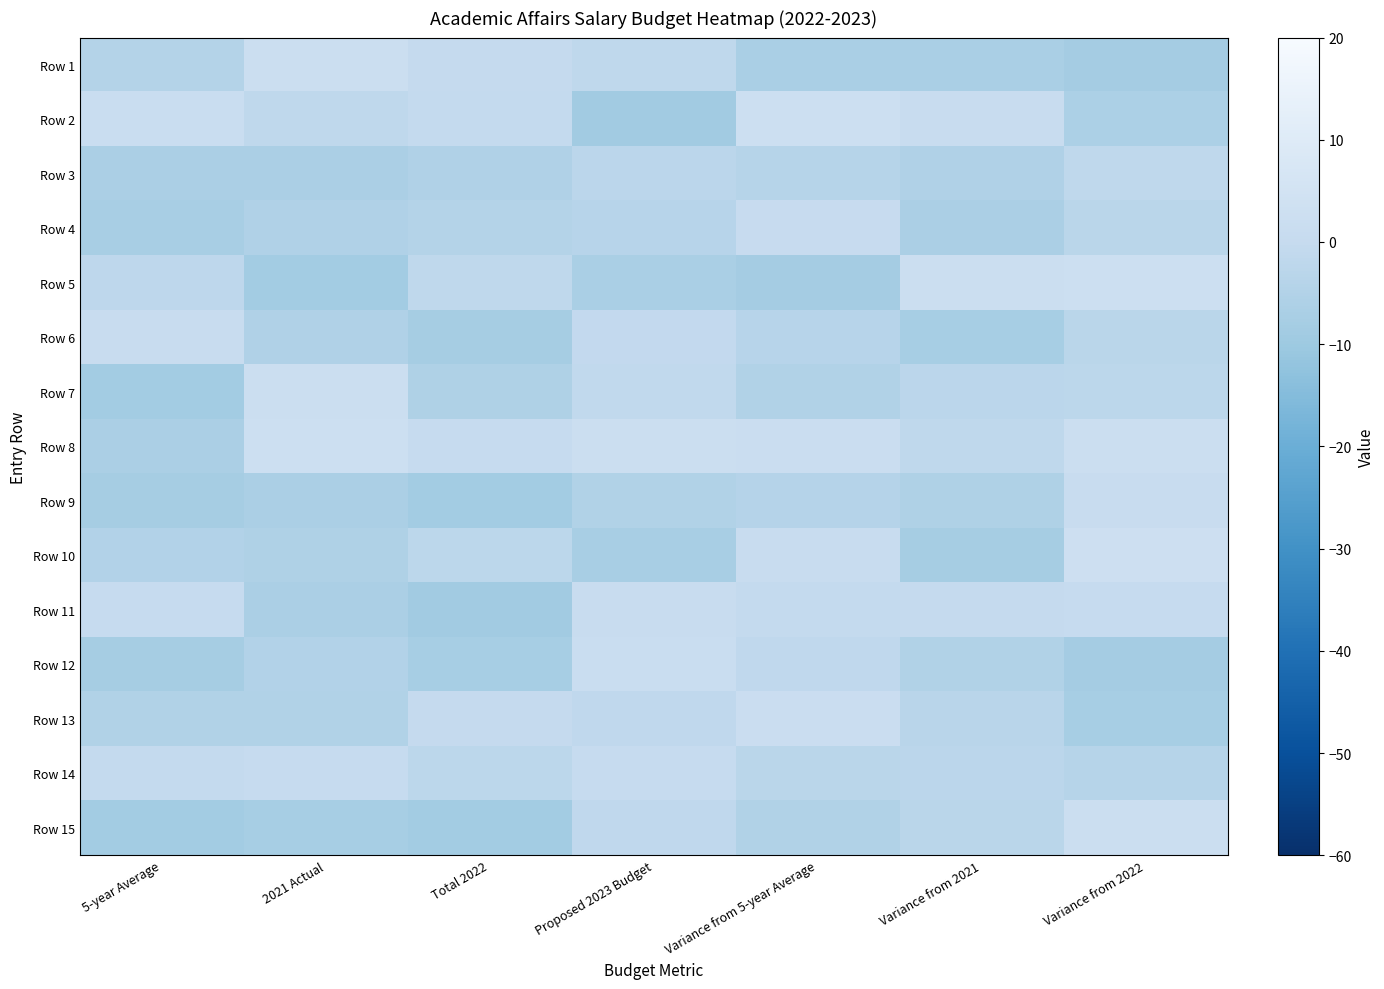

What is the minimum value shown in the chart?

-8.9